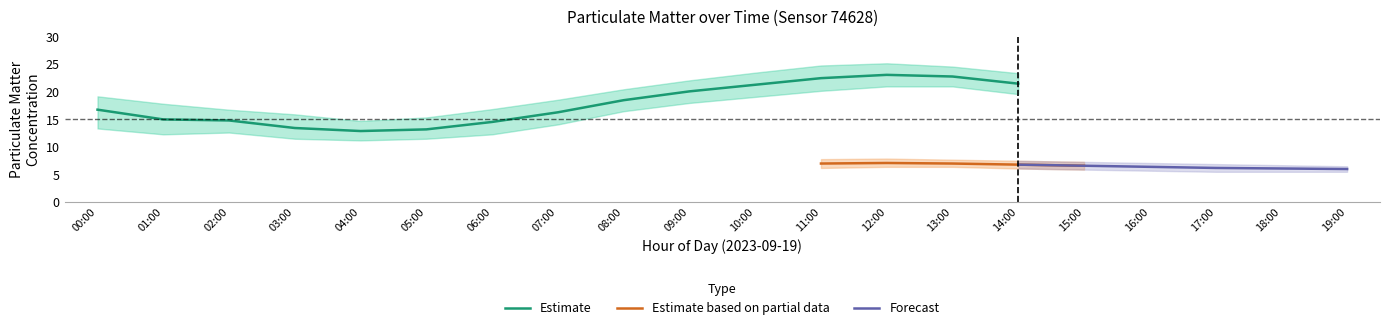

The P1_lower series shows 18.0 at 09:00. True or false?

True